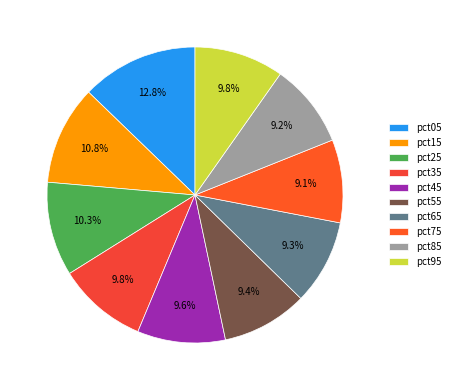

The pct35 slice represents 10% of the pie. True or false?

True